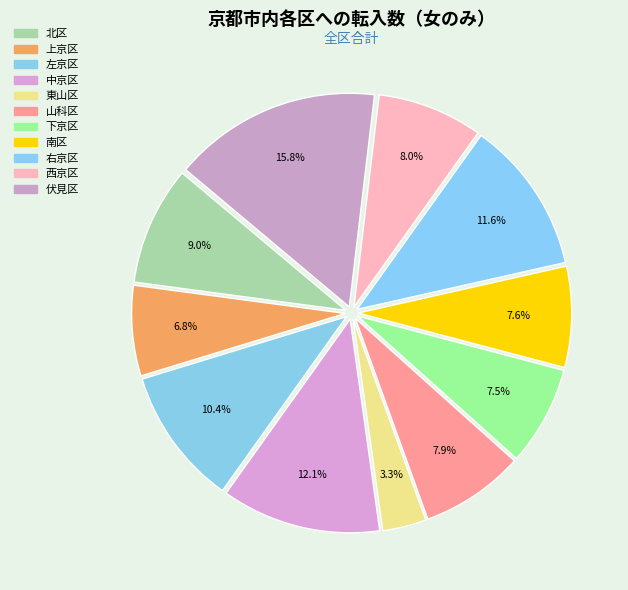

How many slices are in this pie chart?

11